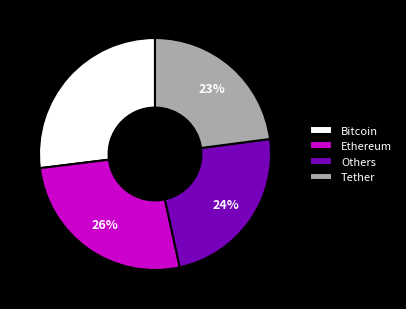

To the nearest percent, what is the difference between the largest and smallest slice percentages?

4%